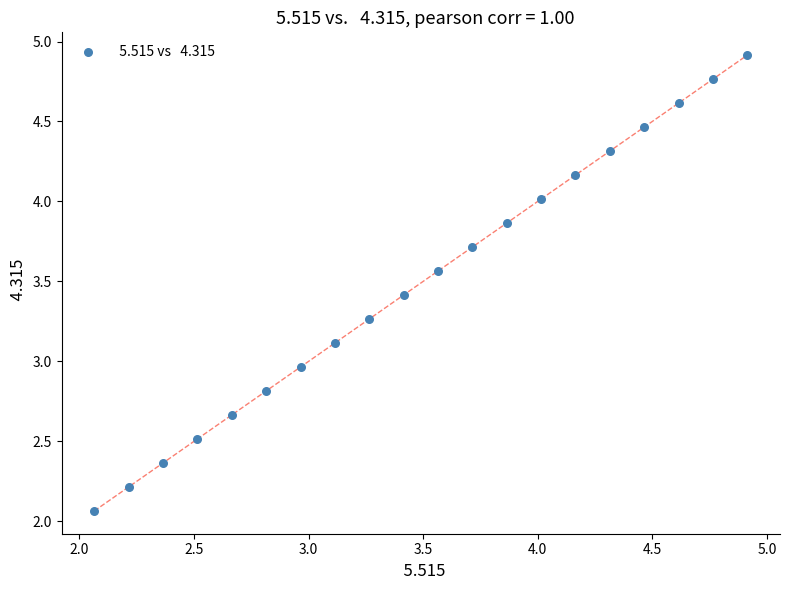

What is the range of X values (max minus min)?

2.9